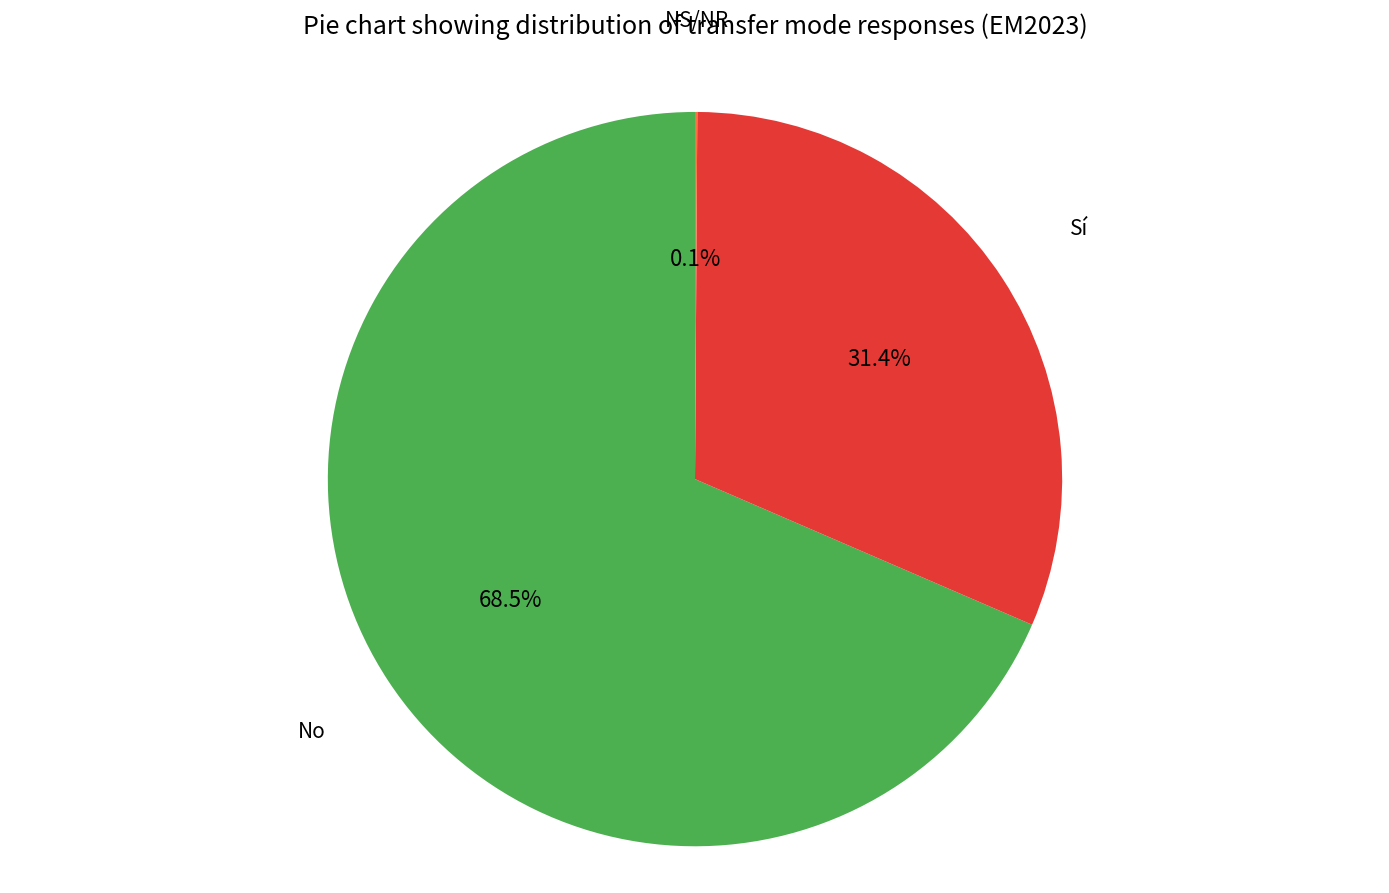

What is the largest slice in the pie chart?

No